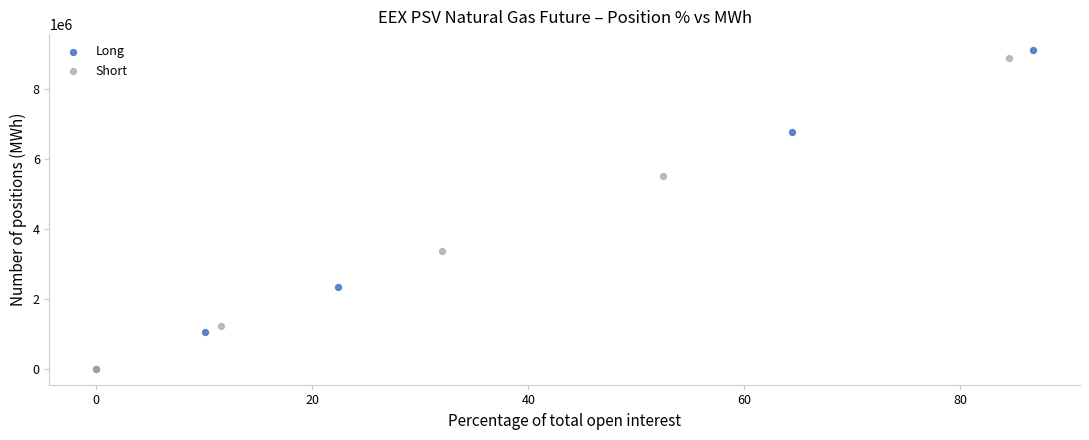

Which series has the widest spread of Y values?

Long